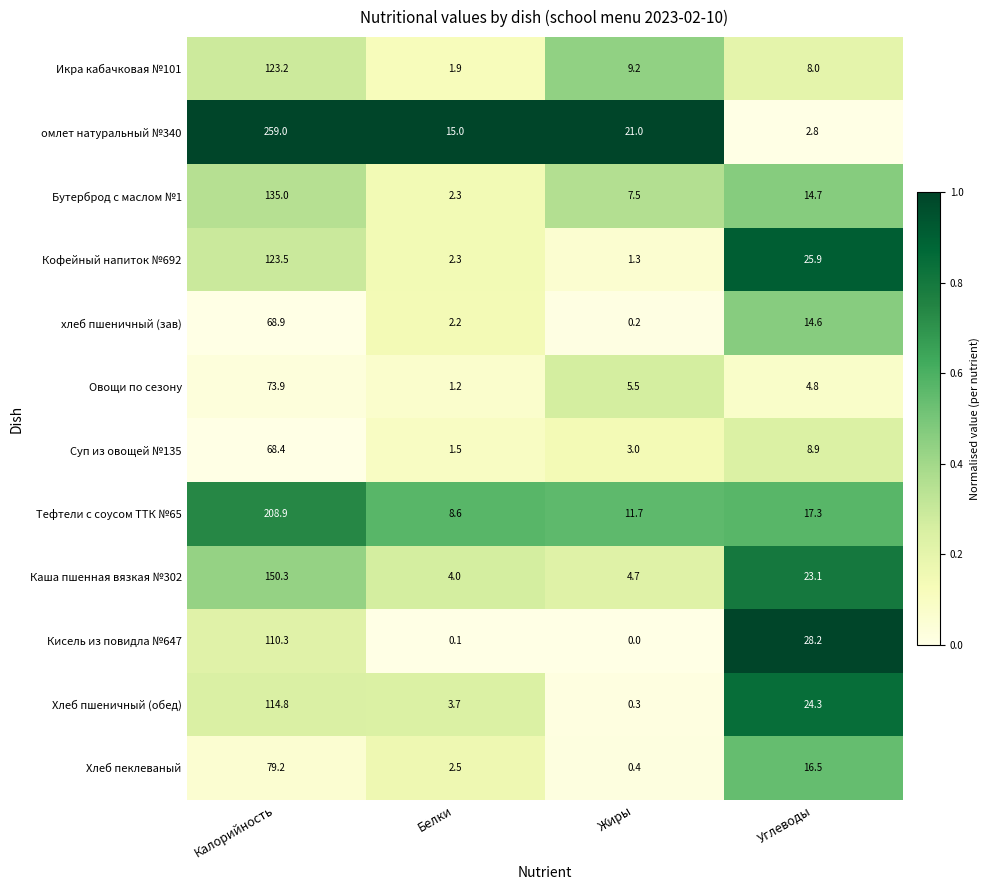

Between Калорийность and Жиры, which series saw the biggest shift?

омлет натуральный №340